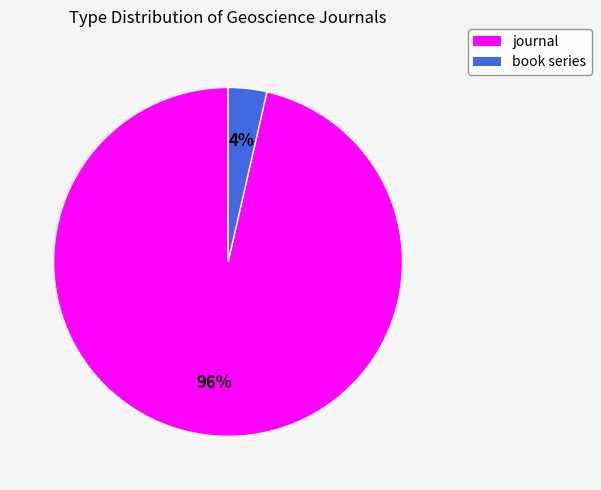

Does book series account for over 50% of the chart?

No